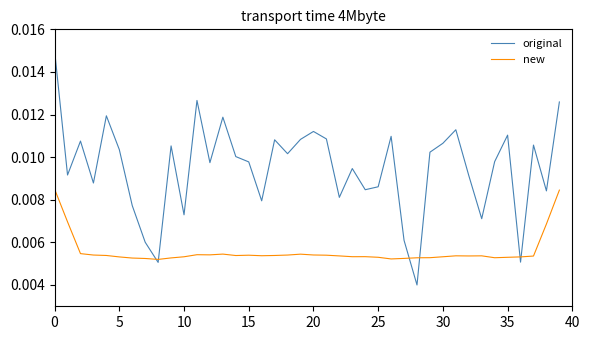

Rank the series by their average value, from highest to lowest.

original, new